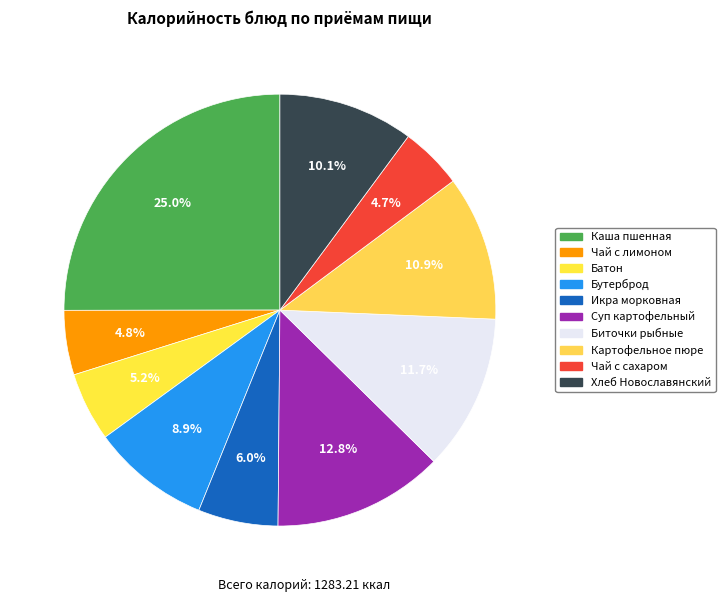

How many slices are in this pie chart?

10